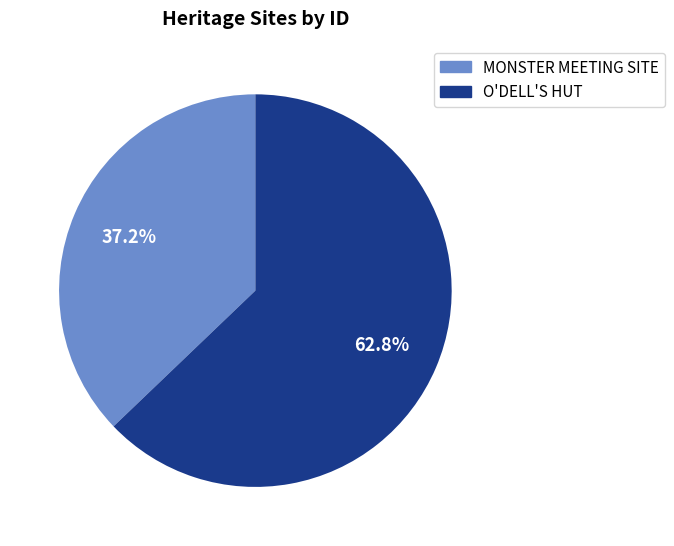

Is it true that MONSTER MEETING SITE is 37% of the pie?

True